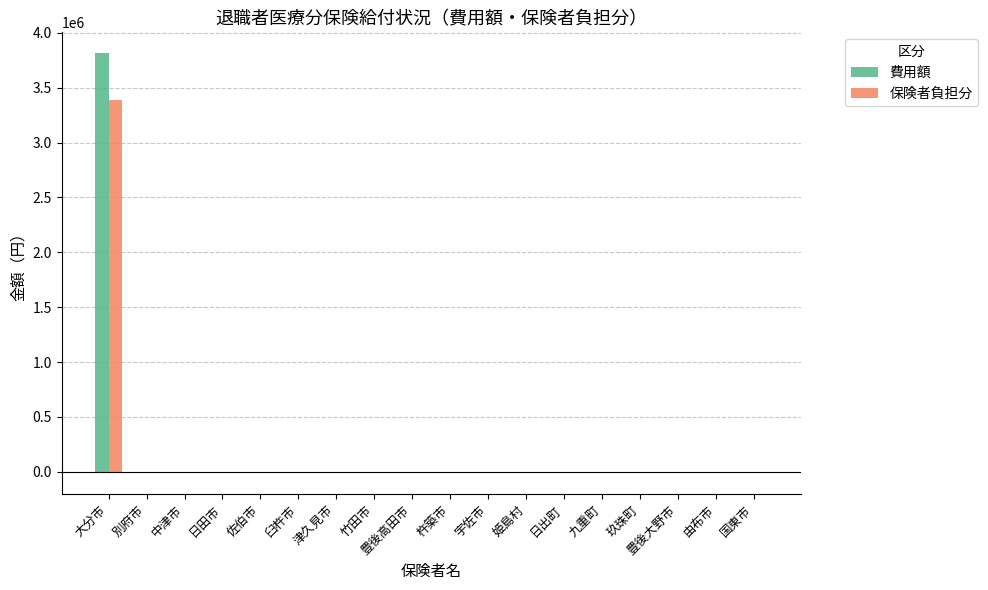

Does the chart contain stacked bars?

No